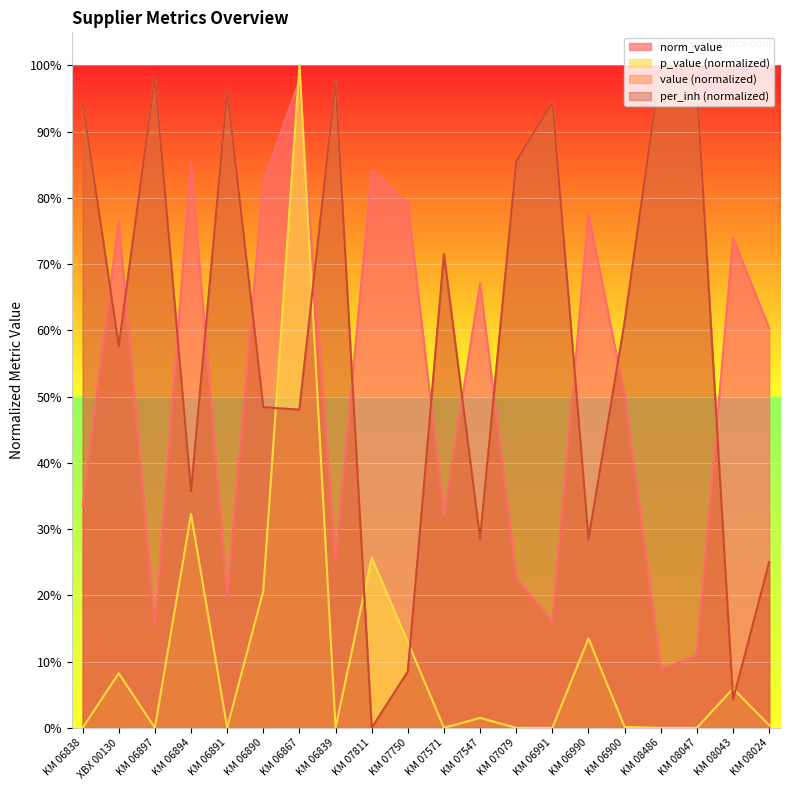

Reading left to right, what are all the values shown in this chart?

norm_value: 0.3	0.8	0.2	0.9	0.2	0.8	1.0	0.3	0.8	0.8	0.3	0.7	0.2	0.2	0.8	0.5	0.1	0.1	0.7	0.6
p_value: 0.0	0.1	0.0	0.3	0.0	0.2	1.0	0.0	0.3	0.1	0.0	0.0	0.0	0.0	0.1	0.0	0.0	0.0	0.1	0.0
value: 0.9	0.6	1.0	0.4	1.0	0.5	0.5	1.0	0.0	0.1	0.7	0.3	0.9	0.9	0.3	0.6	1.0	1.0	0.0	0.3
per_inh: 0.9	0.6	1.0	0.4	1.0	0.5	0.5	1.0	0.0	0.1	0.7	0.3	0.9	0.9	0.3	0.6	1.0	1.0	0.0	0.3